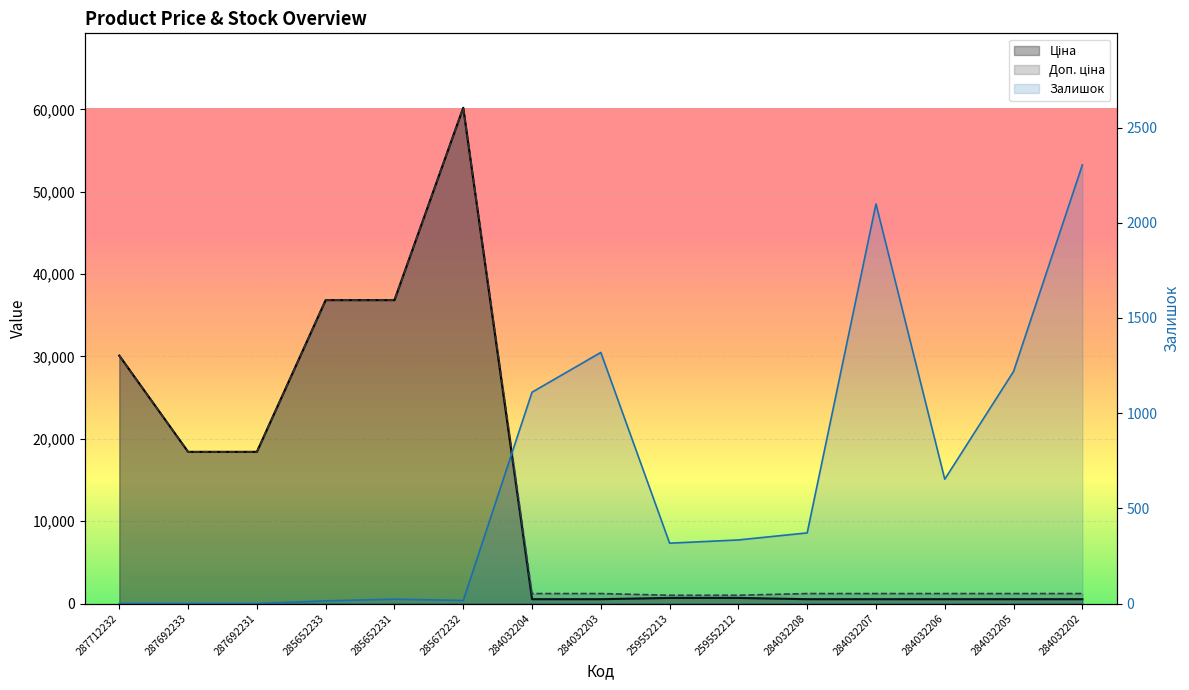

Where does the Ціна series first go above 679?

287712232